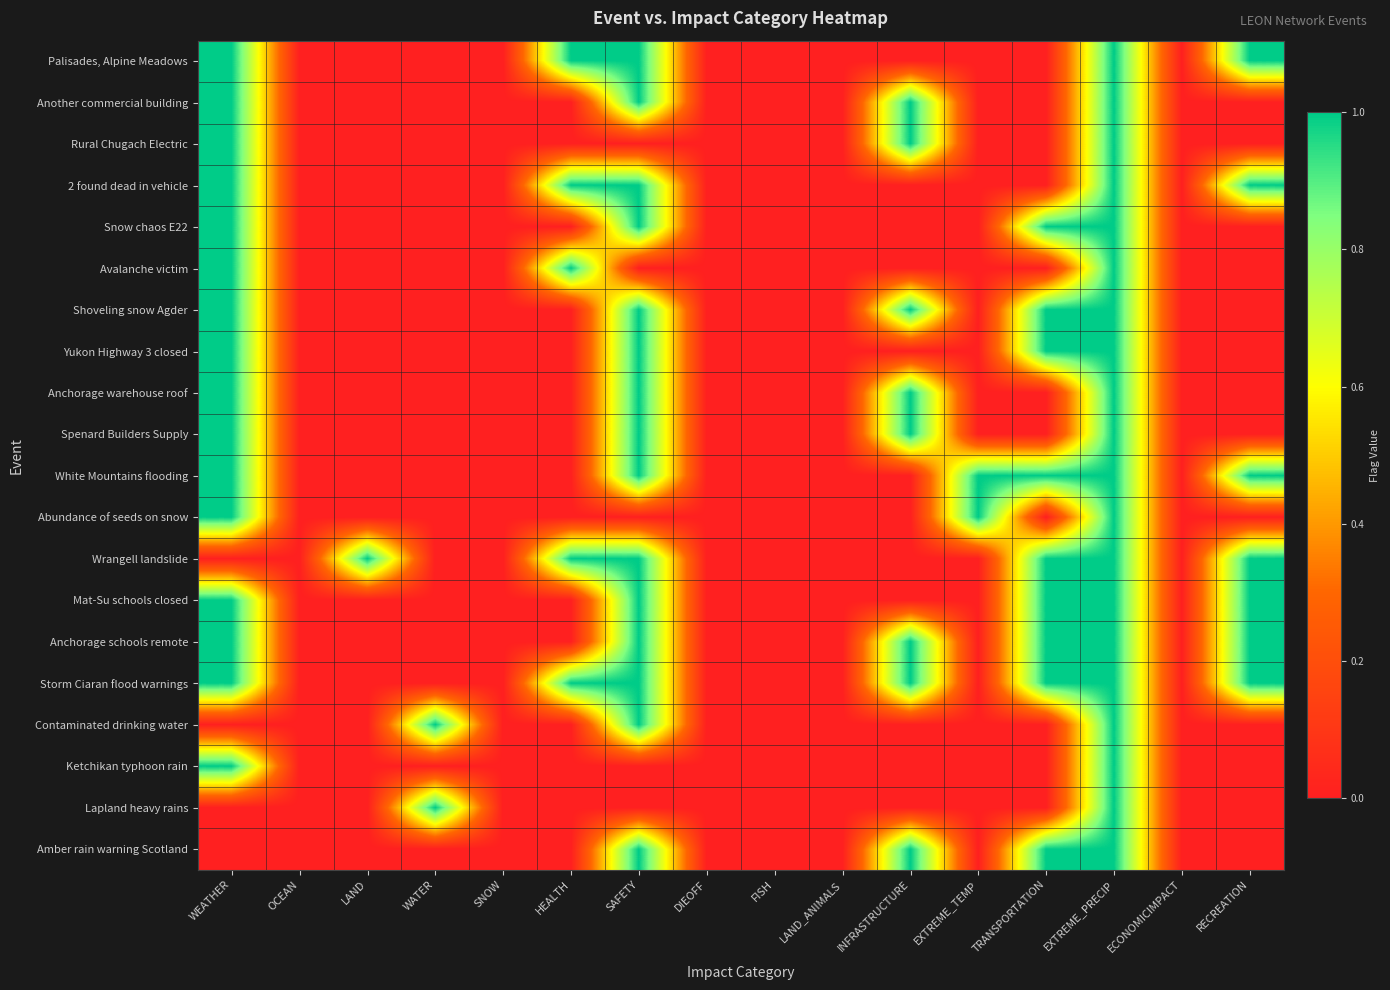

Between HEALTH and RECREATION, which is larger?

HEALTH